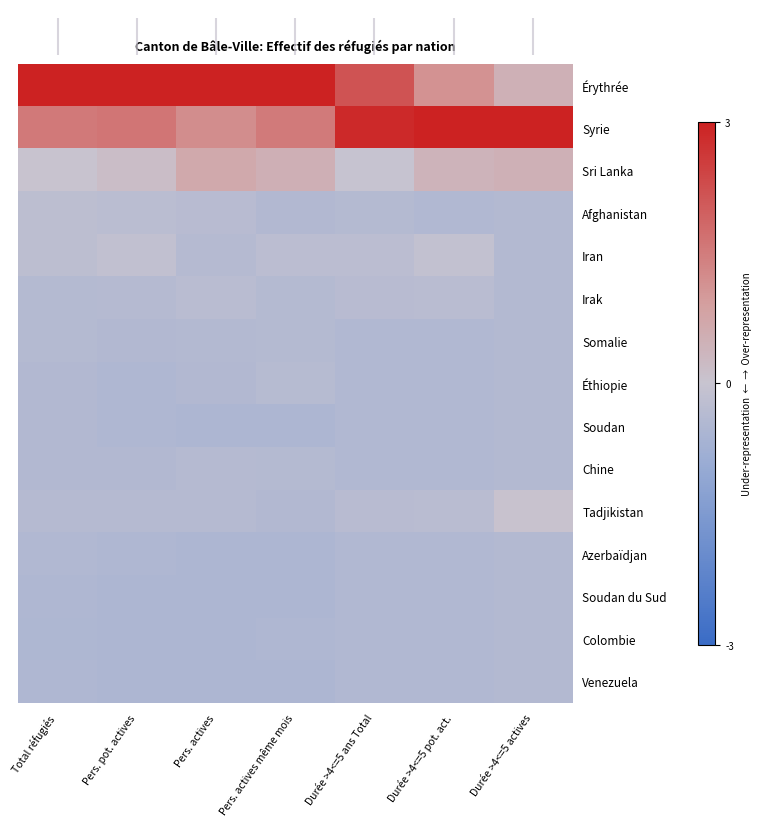

At Pers. actives, list the series in order from smallest to largest.

Soudan, Azerbaïdjan, Soudan du Sud, Colombie, Venezuela, Éthiopie, Somalie, Iran, Chine, Tadjikistan, Afghanistan, Irak, Sri Lanka, Syrie, Érythrée